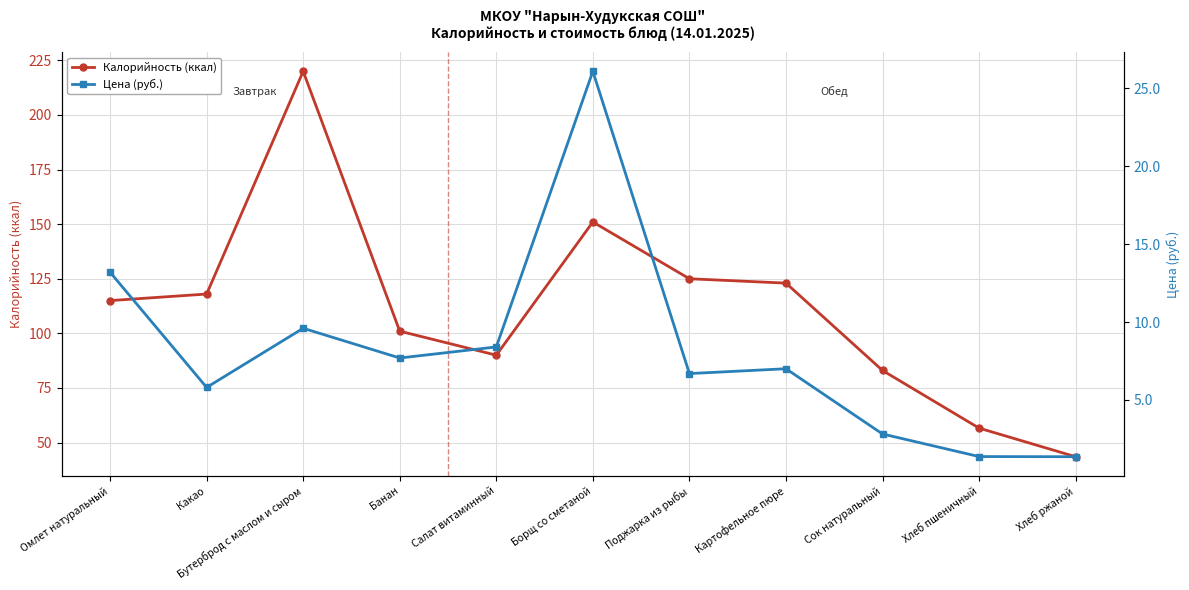

Rank the series at Омлет натуральный from lowest to highest value.

Цена (руб.), Калорийность (ккал)